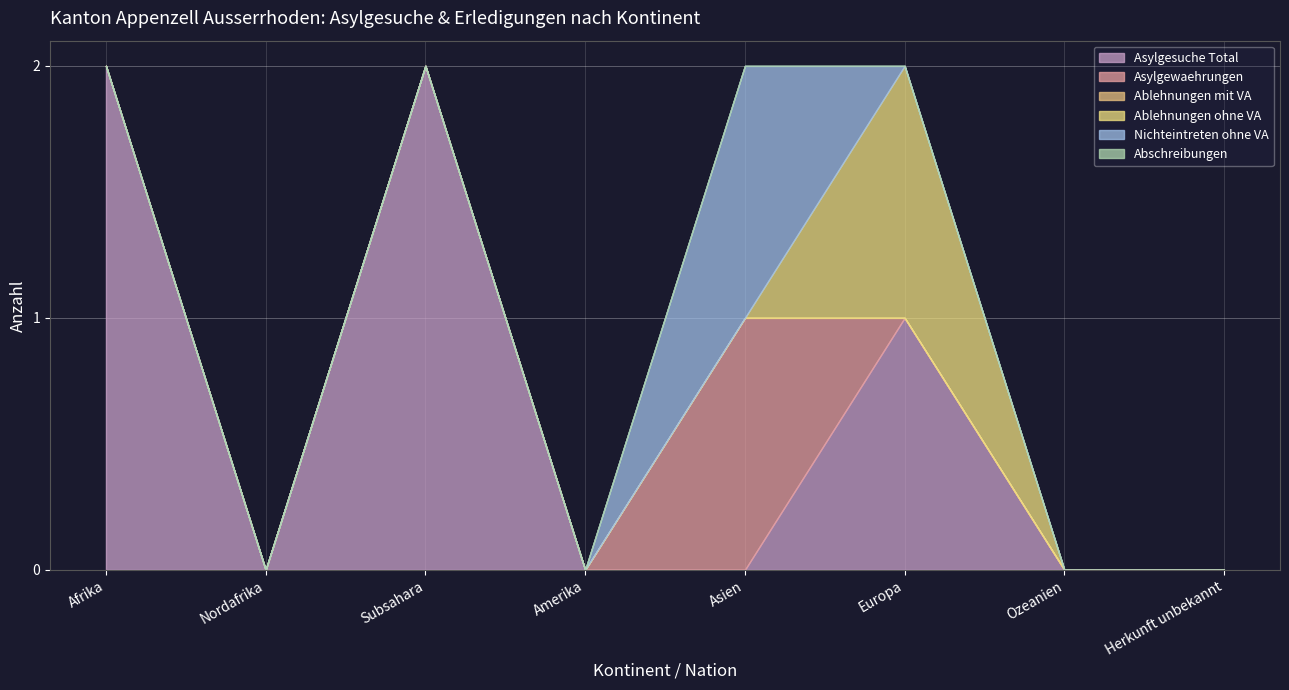

Between Subsahara and Amerika, which series saw the biggest shift?

Asylgesuche Total